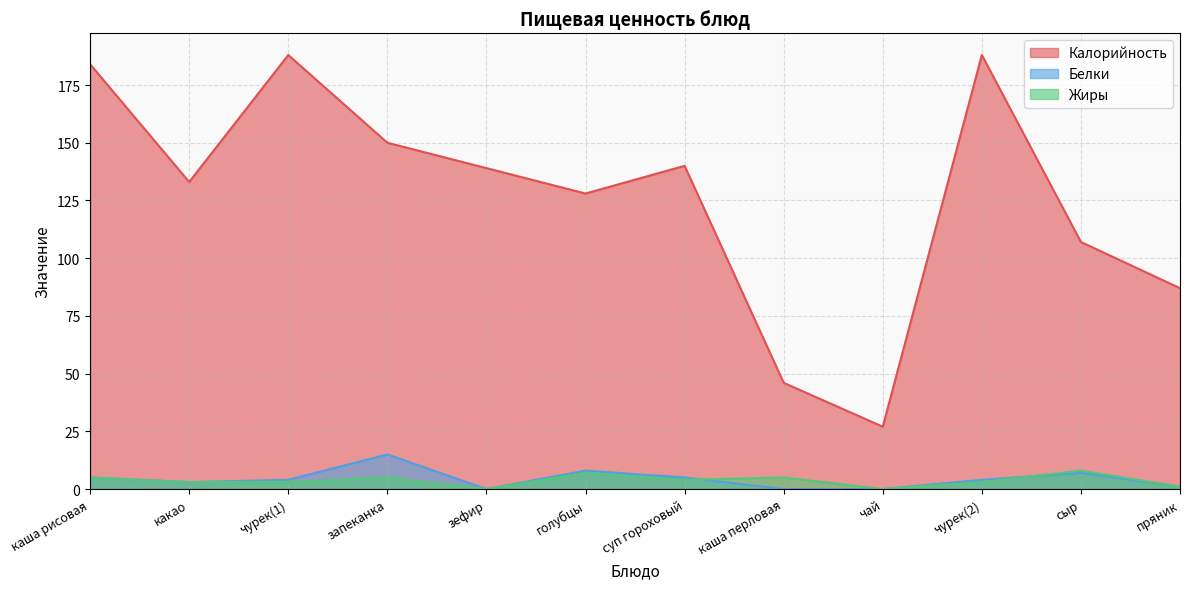

Does the chart have visible grid lines?

Yes